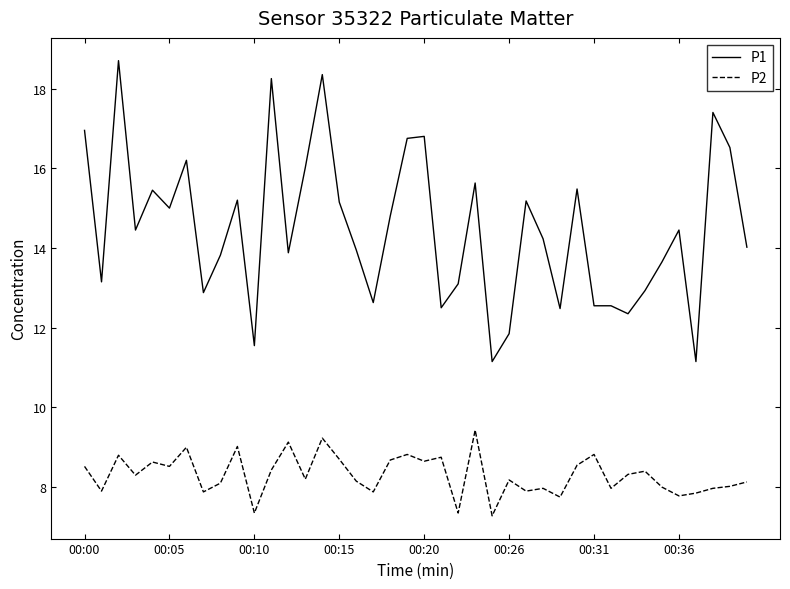

What is the minimum value for P1?

11.2